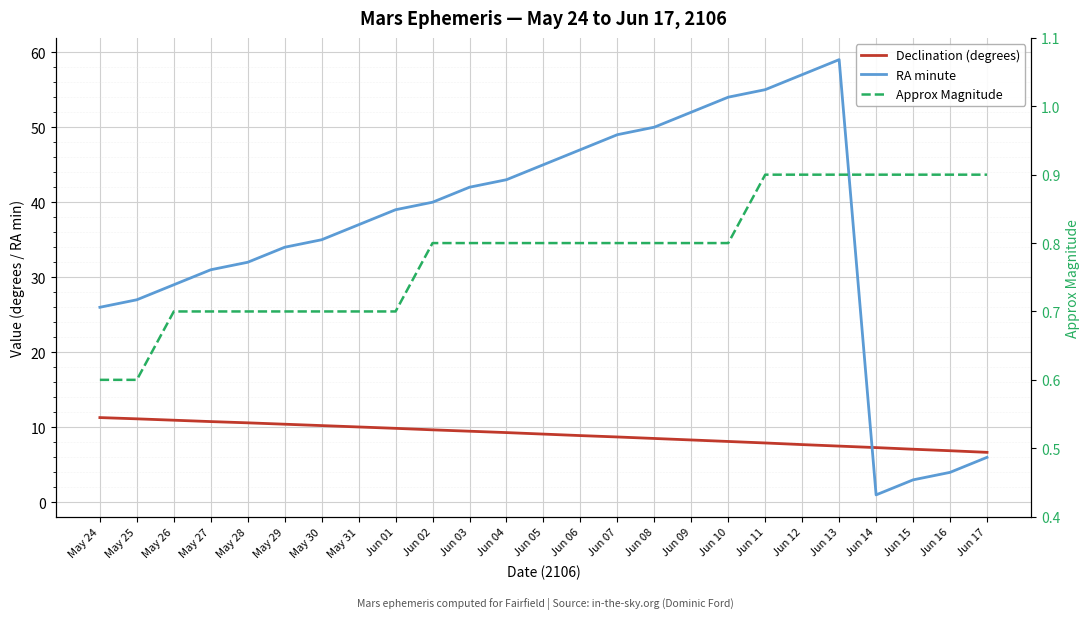

After their last crossing, which series has the higher values: RA minute or Declination (degrees)?

Declination (degrees)